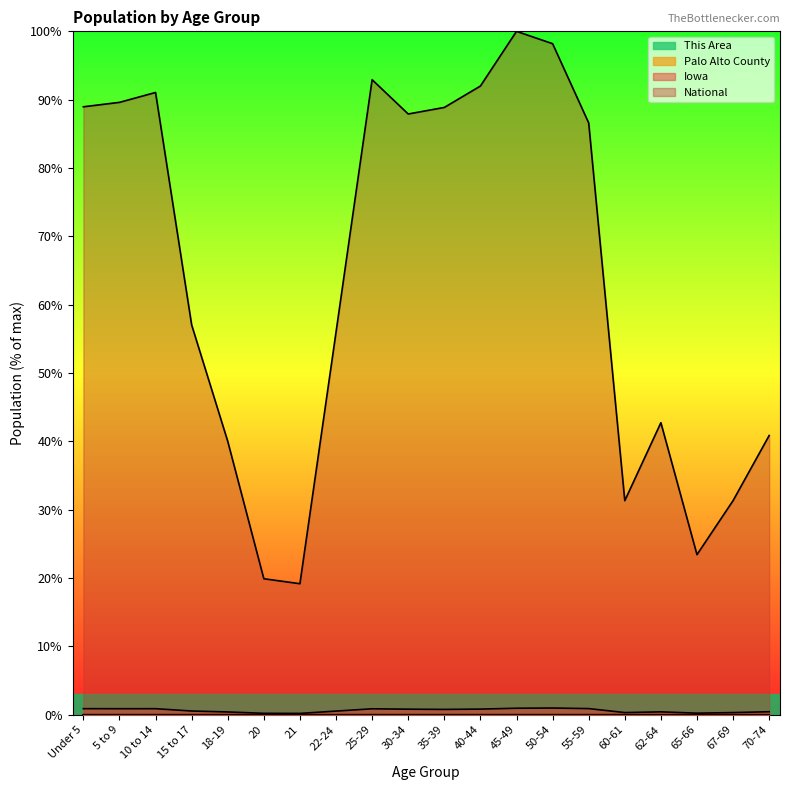

True or false: Iowa and Palo Alto County cross at least once.

False